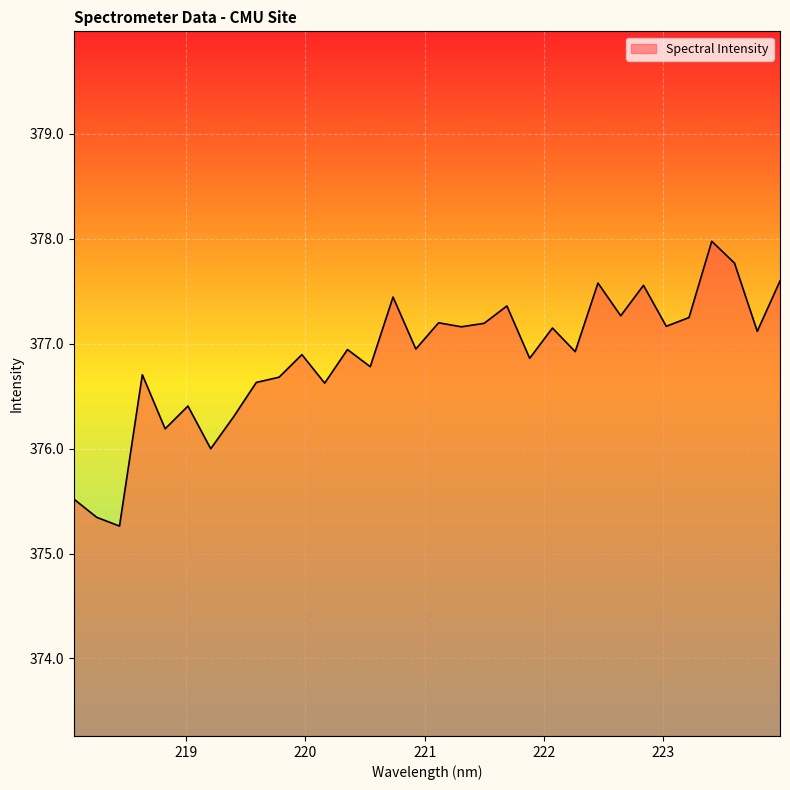

What is the greatest value displayed?

378.0